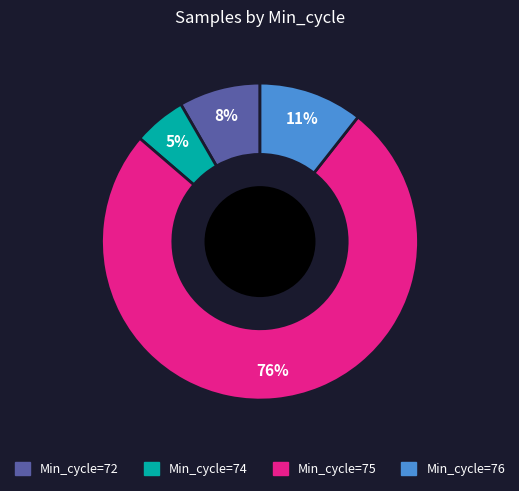

How many slices are in this pie chart?

4